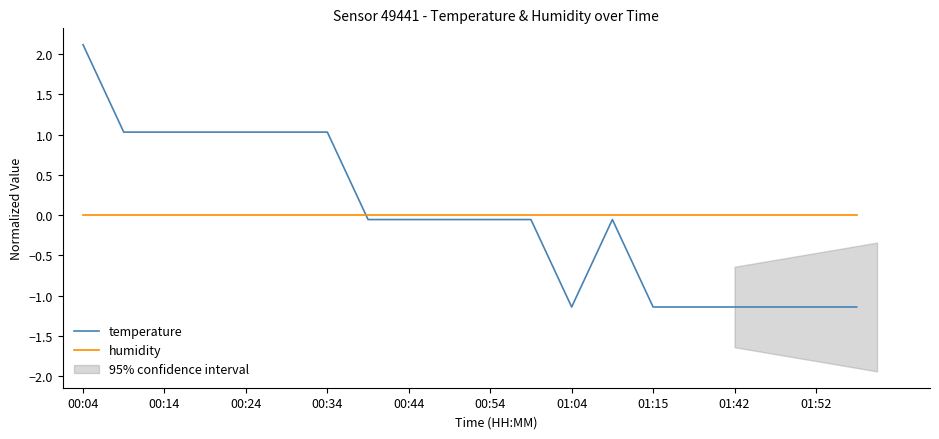

True or false: temperature has a value of -0.1 at 13.

True